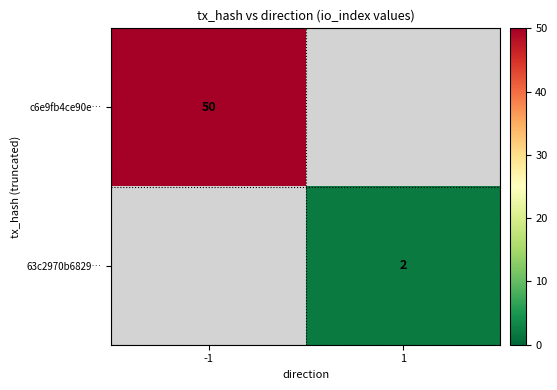

The value of 63c2970b6829… at 1 is 2. True or false?

True